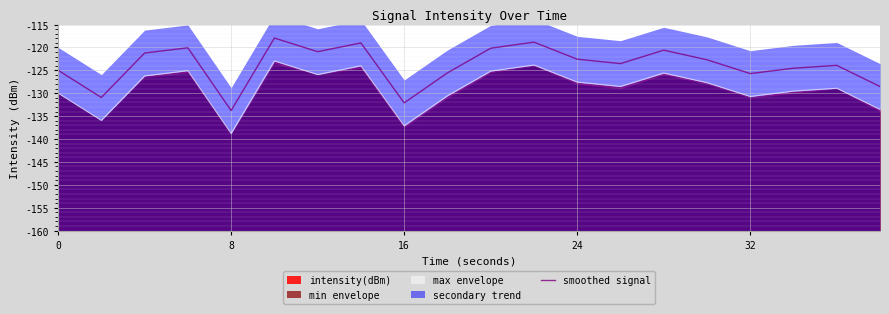

Reading left to right, what are all the values shown in this chart?

-125.0	-130.9	-121.2	-120.1	-133.8	-117.9	-120.9	-119.0	-132.1	-125.6	-120.2	-118.8	-122.6	-123.5	-120.6	-122.7	-125.7	-124.5	-123.9	-128.5